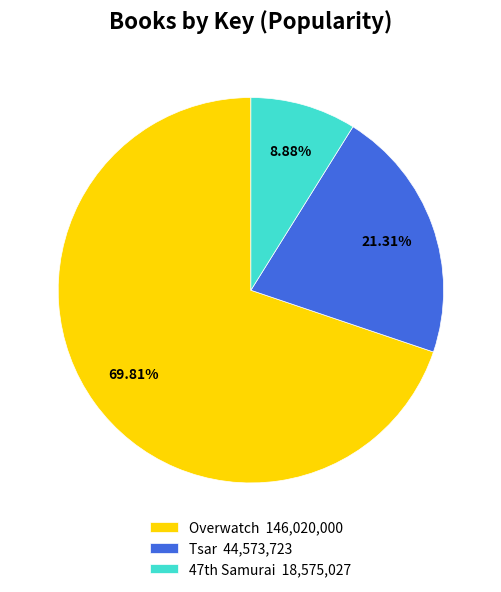

To the nearest percent, what is the difference between the largest and smallest slice percentages?

61%